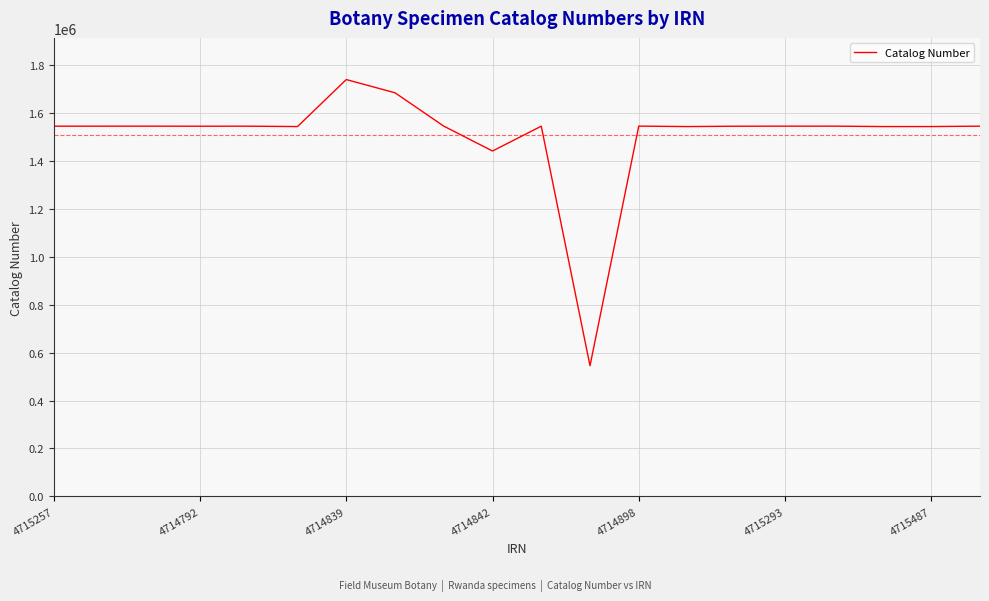

What is the greatest value displayed?

1739421